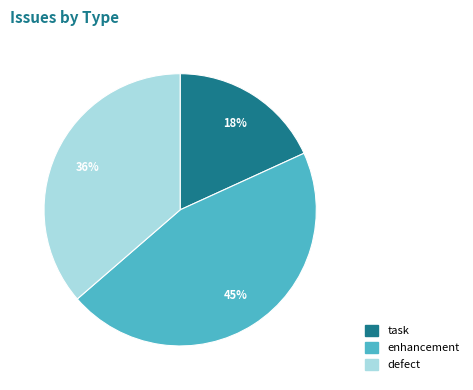

To the nearest percent, what is the difference between the largest and smallest slice percentages?

27%